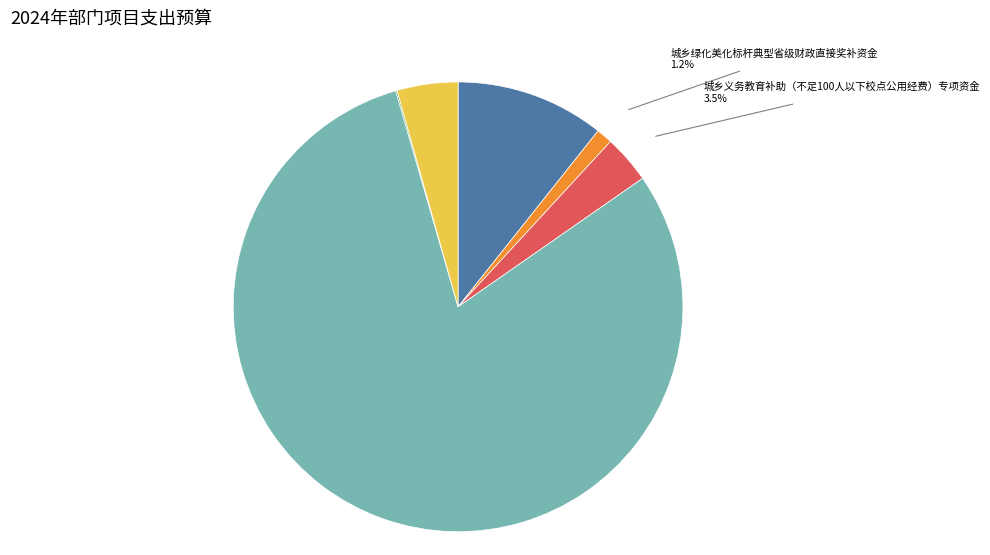

Does any single category account for the majority?

Yes